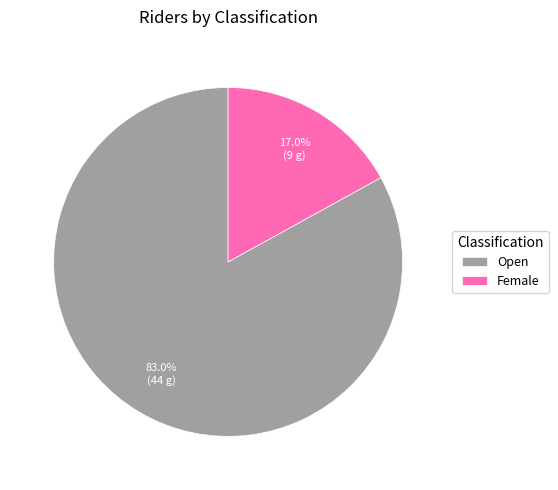

To the nearest percent, what is the average slice percentage?

50%